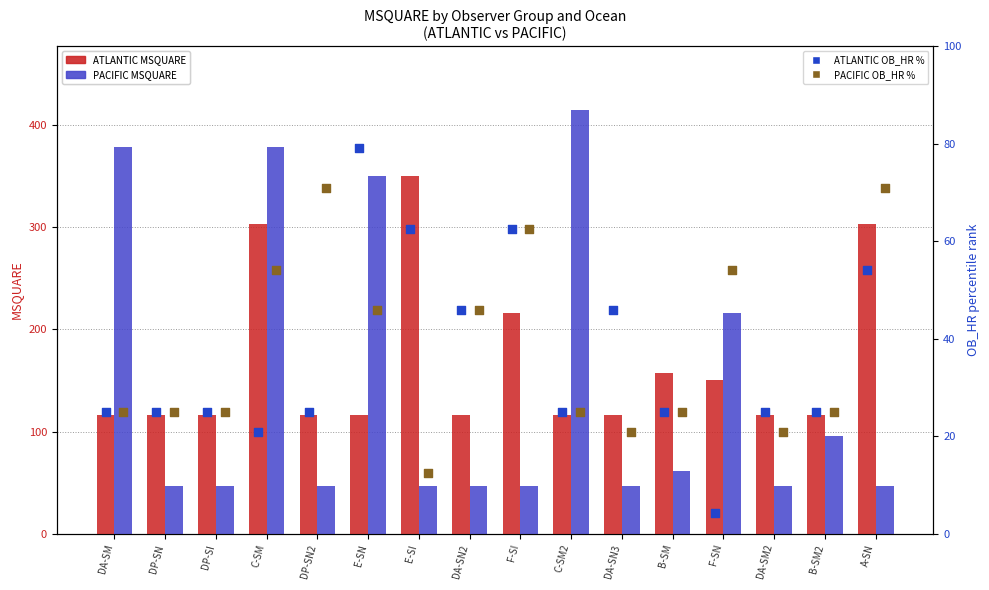

What are all the series names shown in the legend?

ATLANTIC MSQUARE, PACIFIC MSQUARE, ATLANTIC OB_HR %, PACIFIC OB_HR %